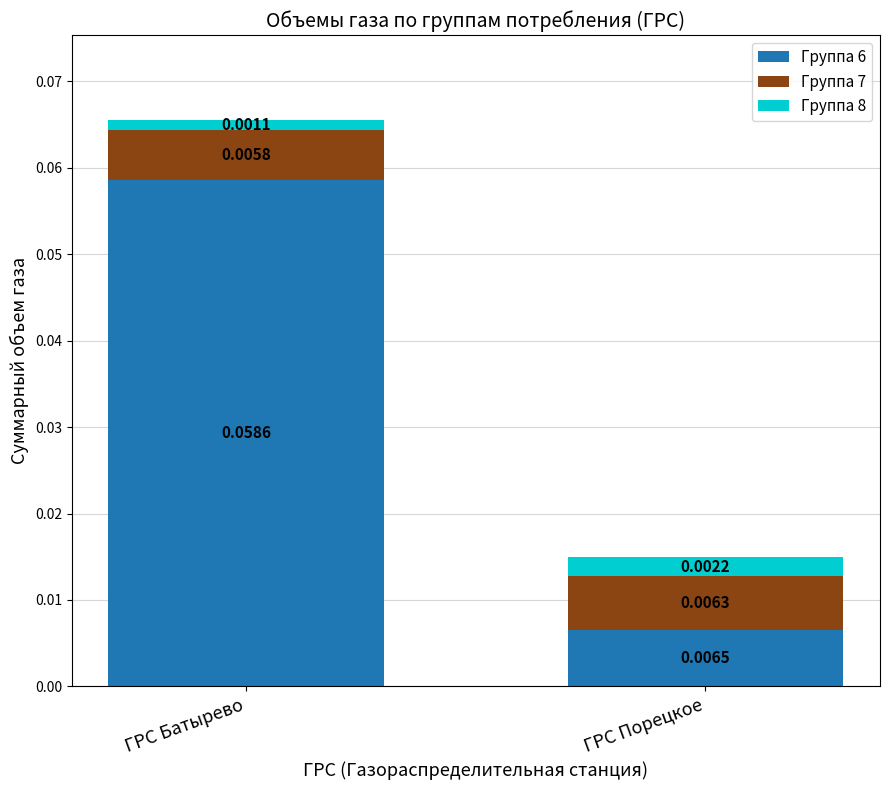

Which category has the highest value in the Группа 6 series?

ГРС Батырево